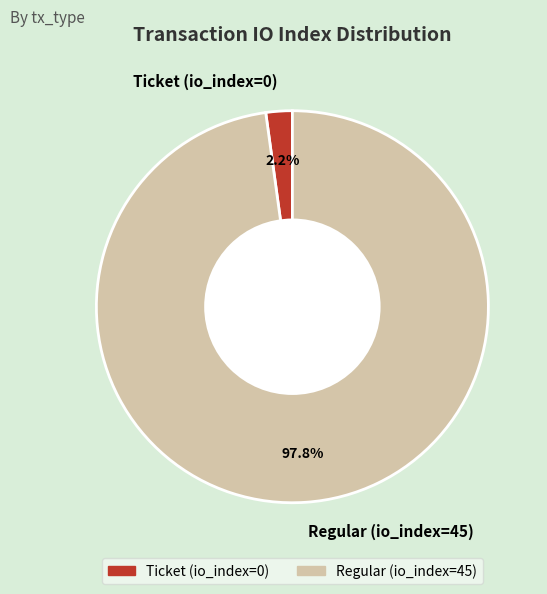

Rank the categories by value from highest to lowest.

Regular (io_index=45), Ticket (io_index=0)